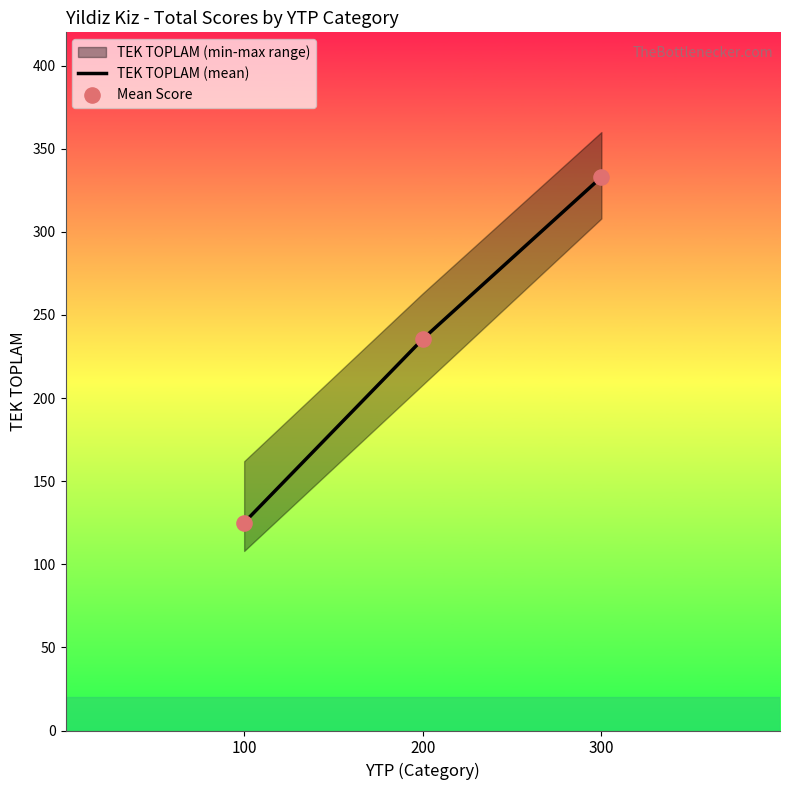

At which category is the sum across all series the highest?

300